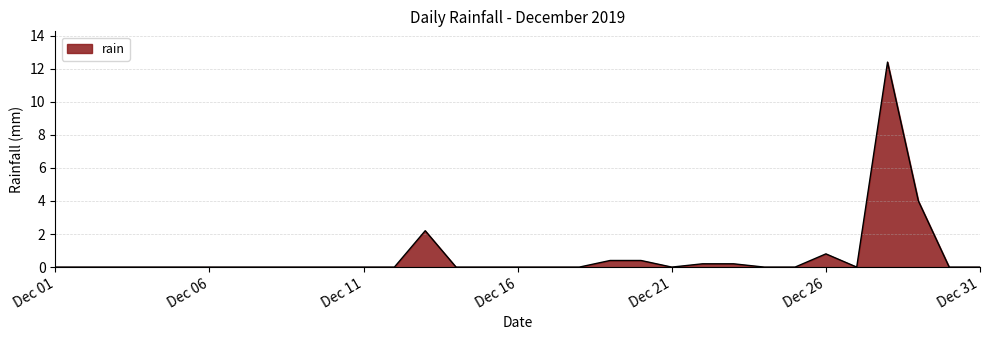

What is the average value?

0.7